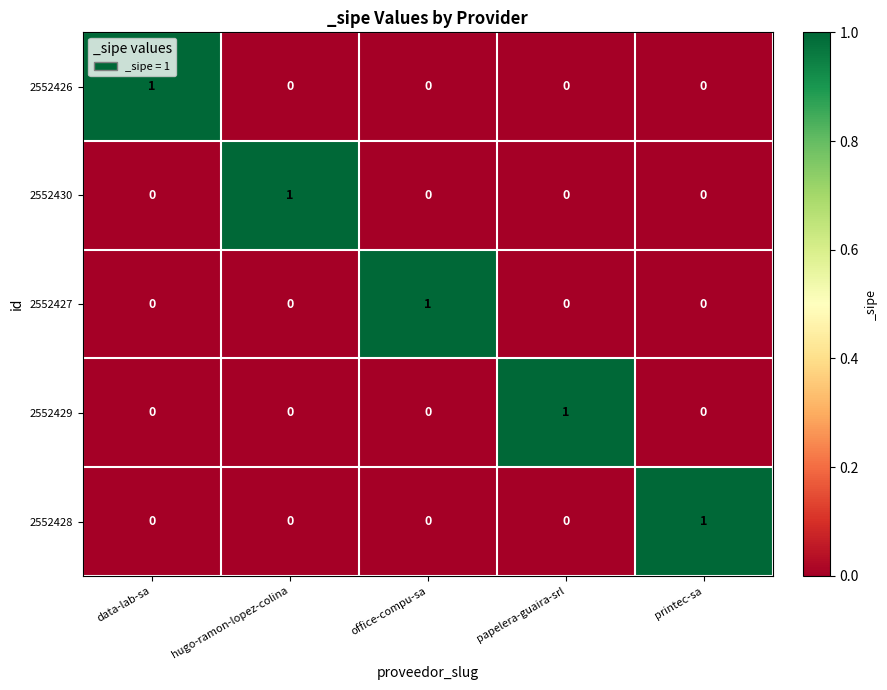

Is it true that 2552426 equals 0 at printec-sa?

True